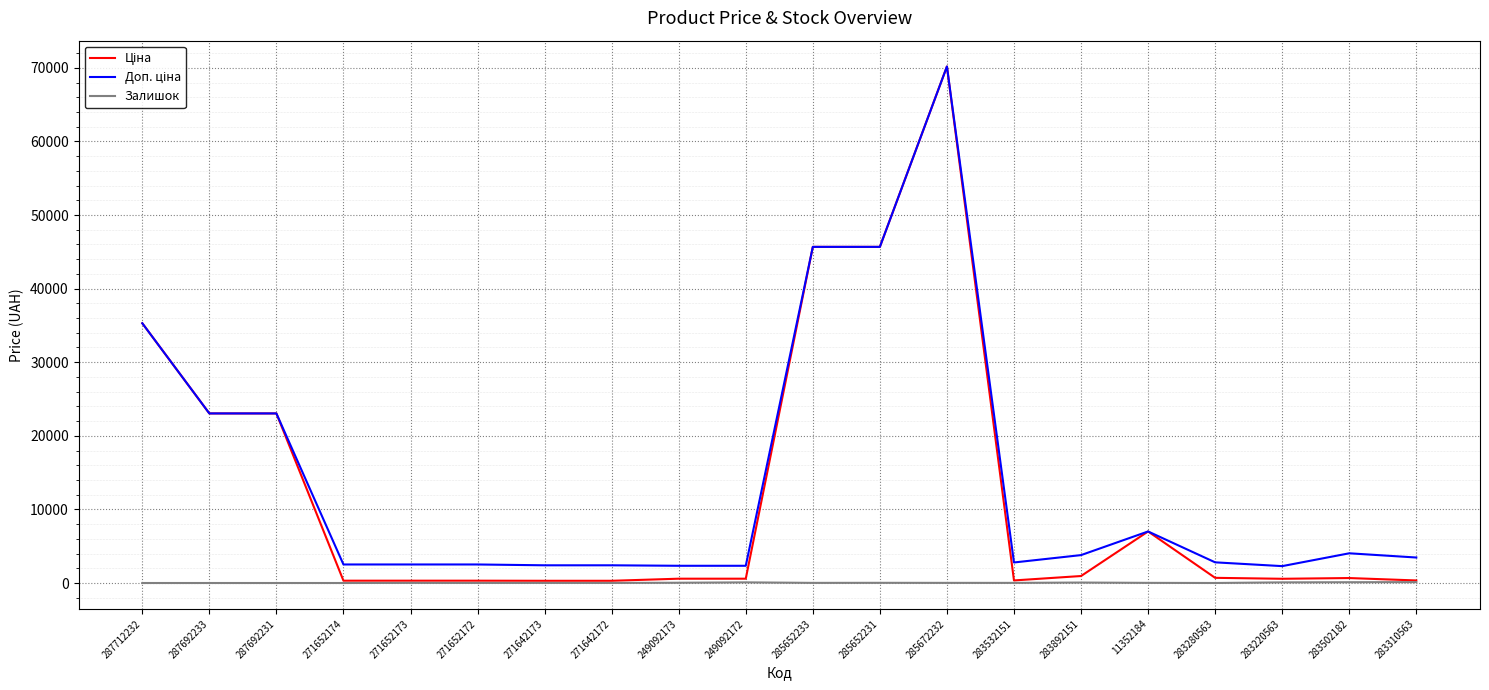

Count the number of data series in this chart.

3